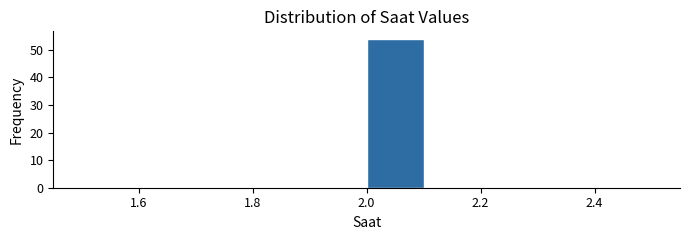

What is the height of the bar covering 2.0 to 2.1 on the x-axis? The values are not printed on the chart, so give them approximately, as read against the axis.

54